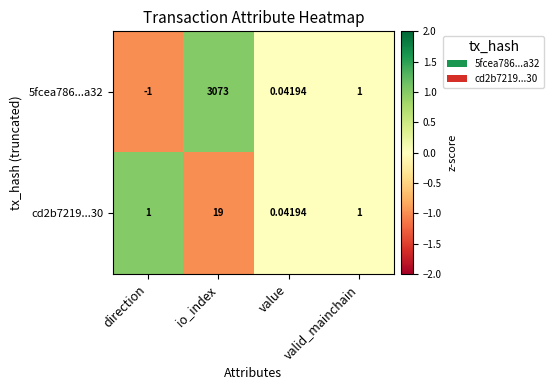

List the labels in order of 5fcea786...a32 value, largest first.

io_index, valid_mainchain, value, direction